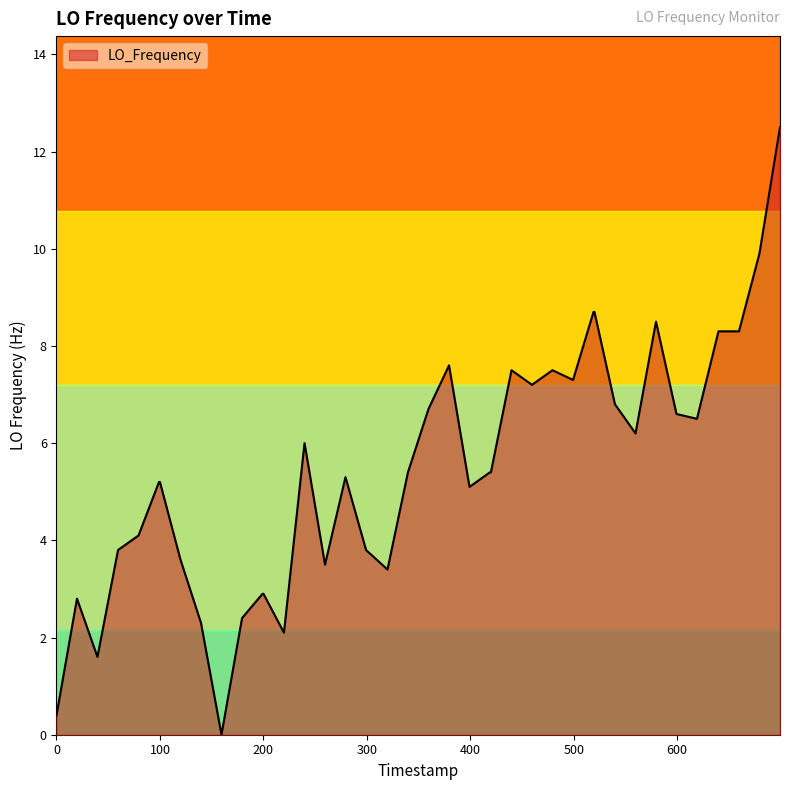

What is the greatest value displayed?

12.5